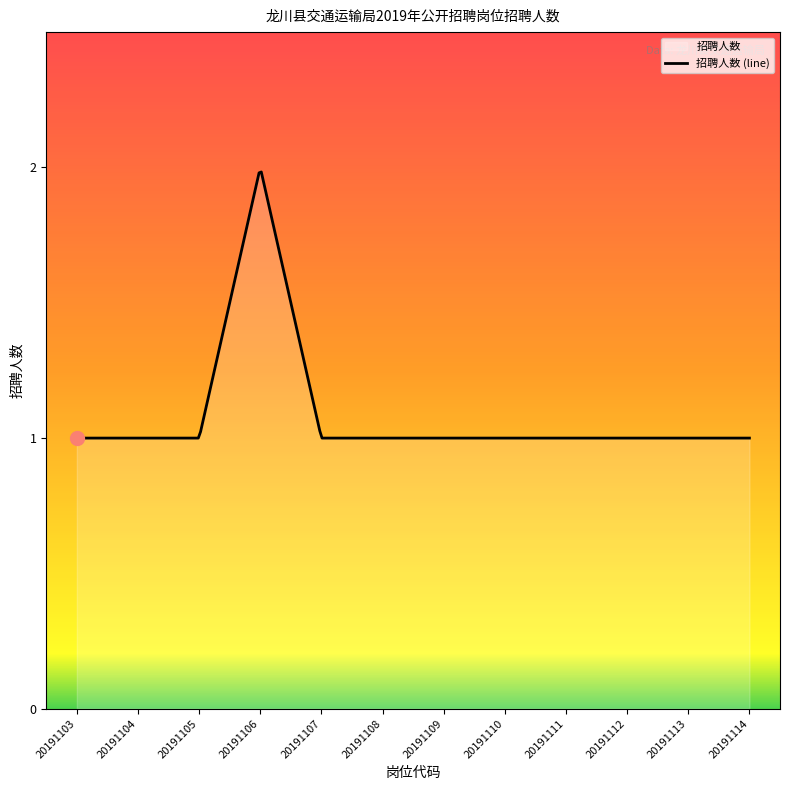

What is the ratio of the value at 20191109 to the value at 20191104?

1.0